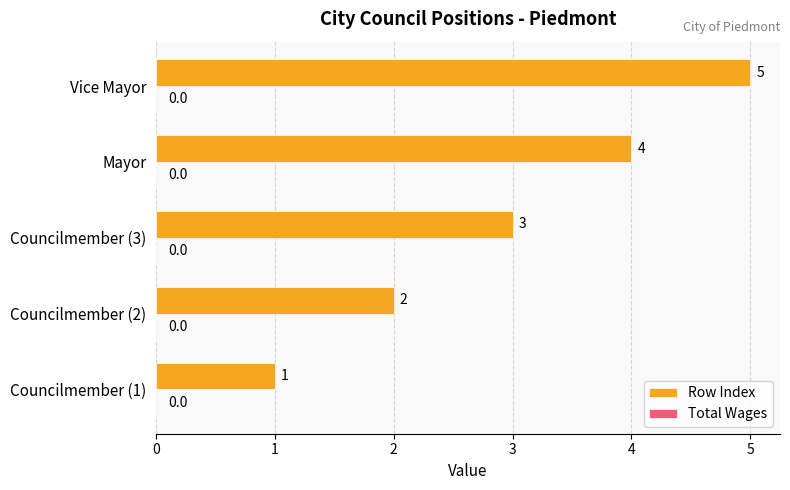

What is the difference between the maximum and minimum values?

4